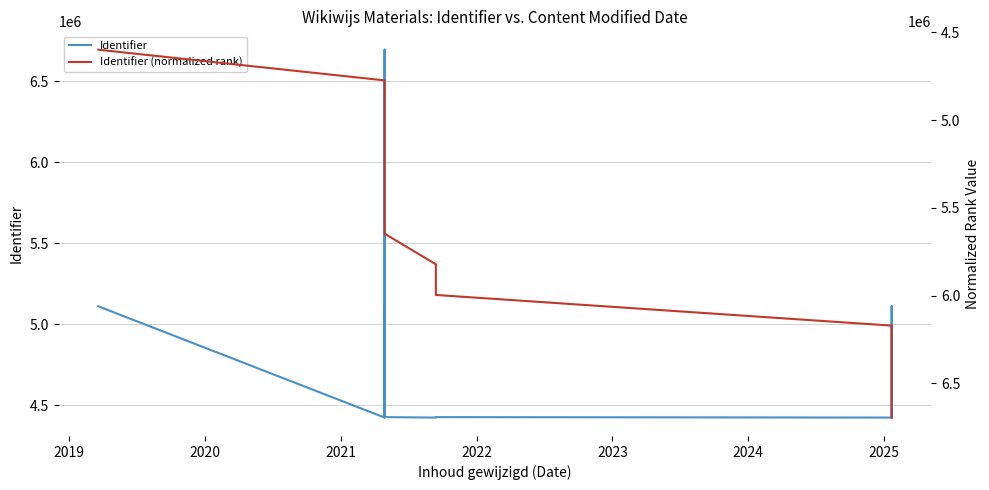

What is the maximum value for Identifier (normalized rank)?

6694155.0